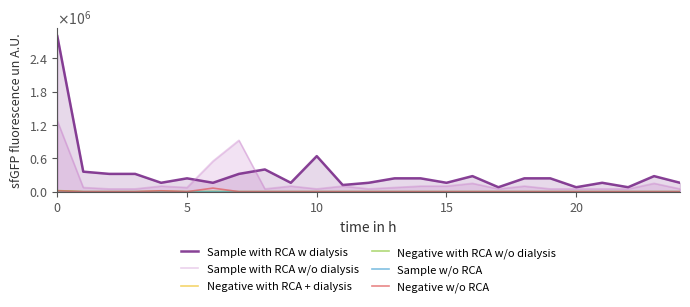

What is the average value of the Sample with RCA w dialysis series?

336000